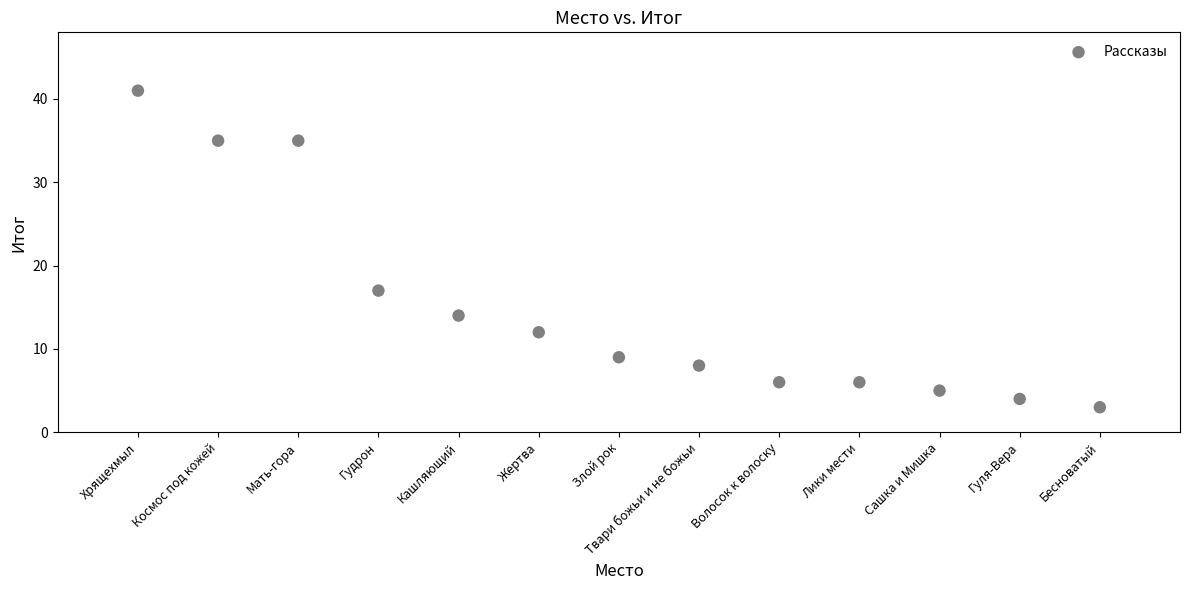

What Y value in the scatter plot is closest to 22?

17